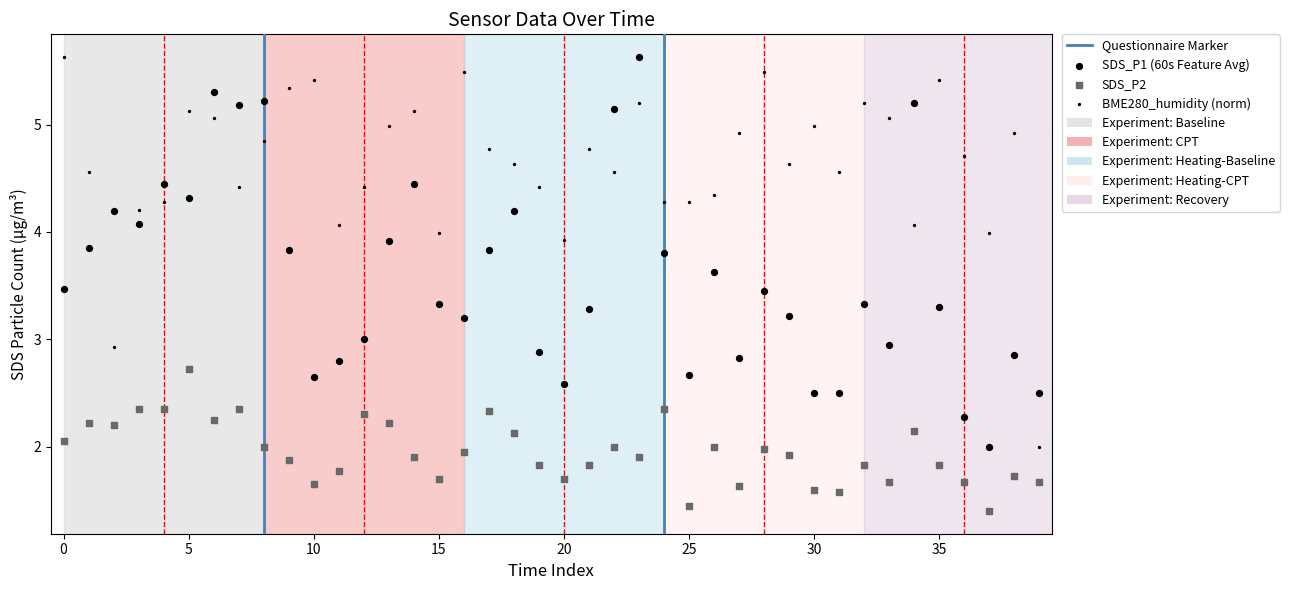

Which series contains the highest Y value?

SDS_P1